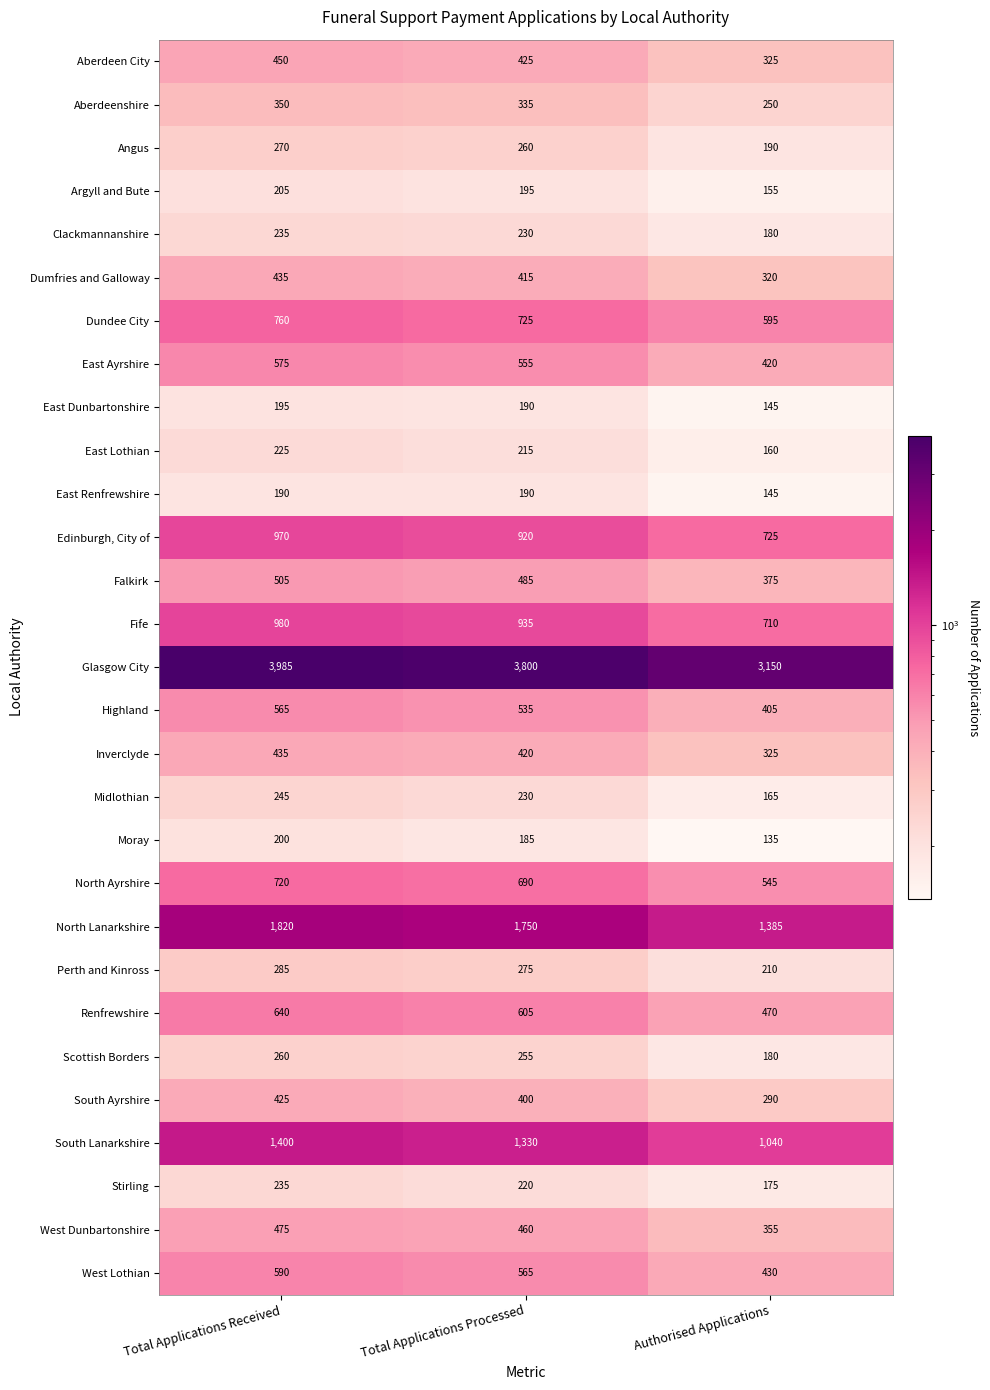

Is it true that Falkirk equals 756 at Total Applications Processed?

False